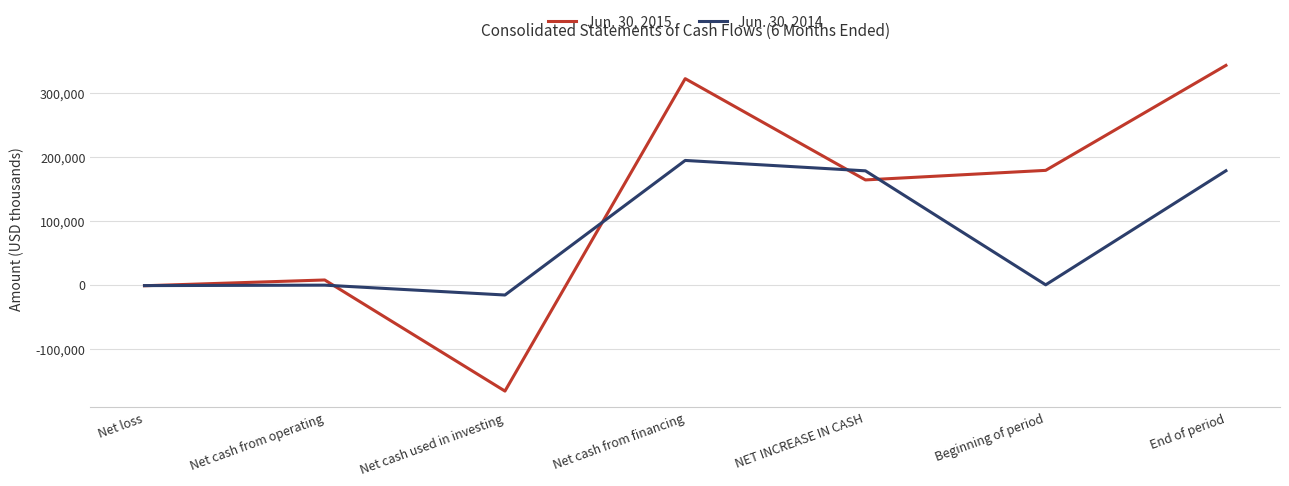

Does the chart display data point markers on the line(s)?

No